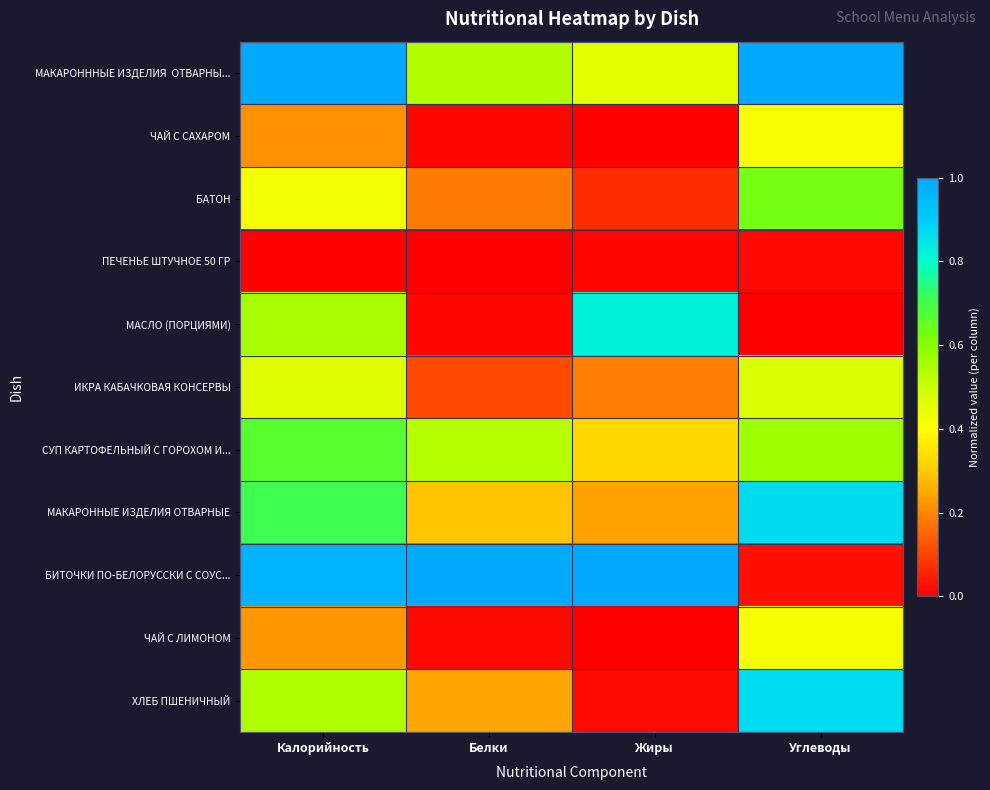

Which series changed the most between Калорийность and Углеводы?

БИТОЧКИ ПО-БЕЛОРУССКИ С СОУС...